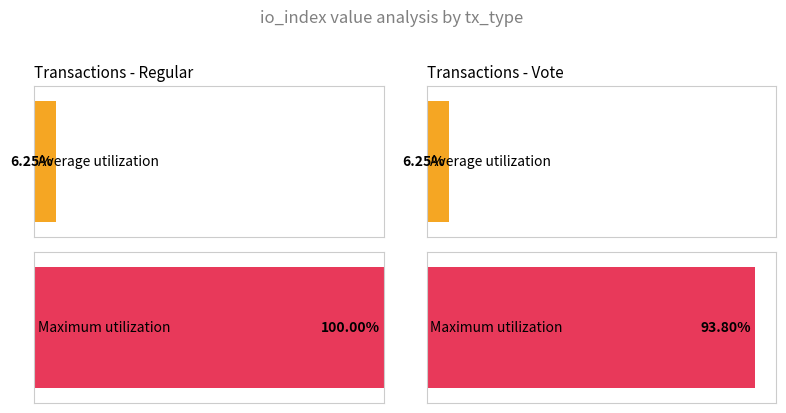

Count the number of data series in this chart.

2